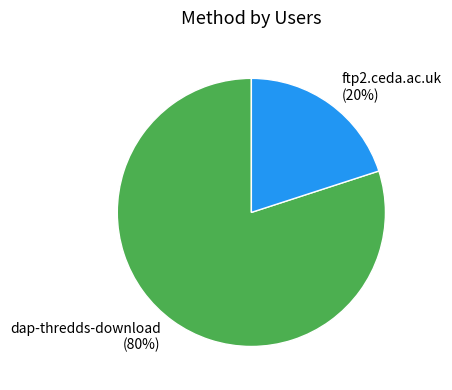

Is there any slice that represents more than half of the pie?

Yes